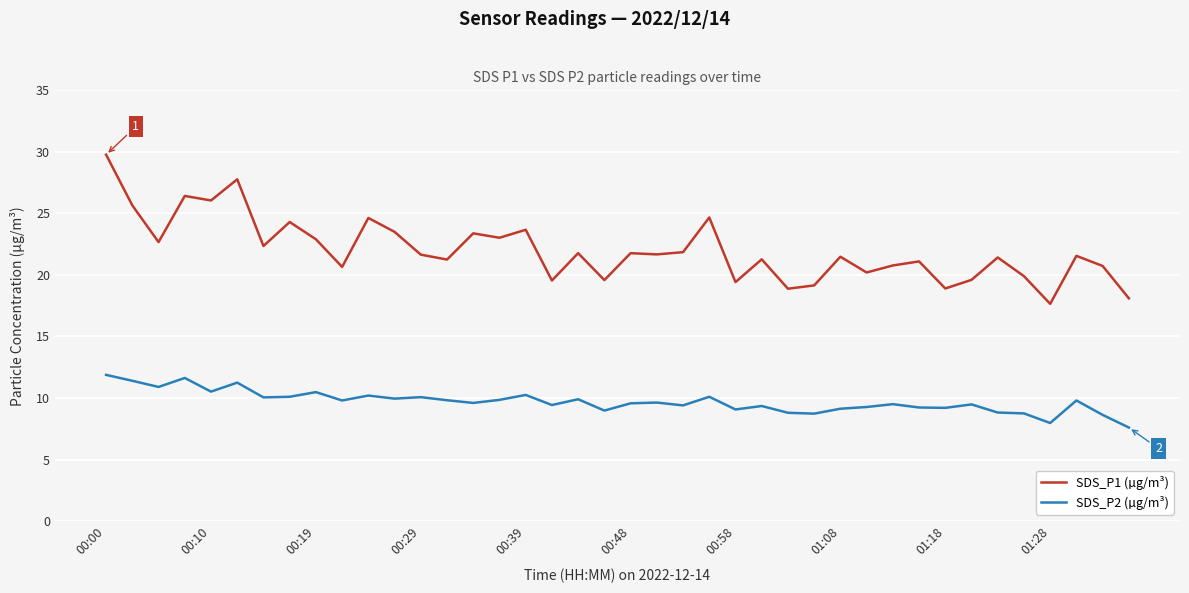

What is the lowest value of the SDS_P2 (µg/m³) series?

7.6